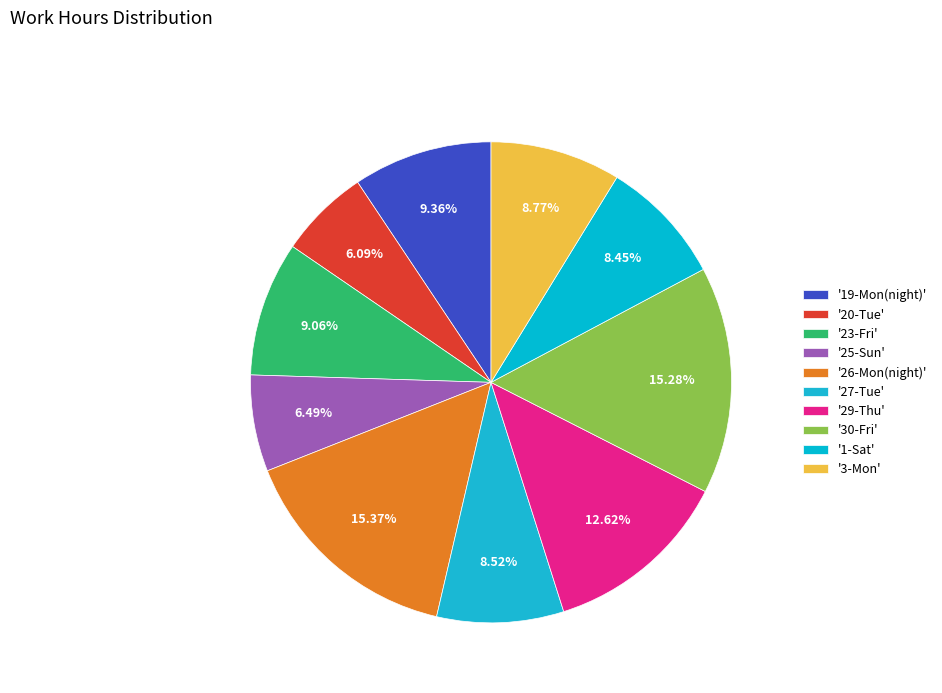

How many segments does this pie chart have?

10